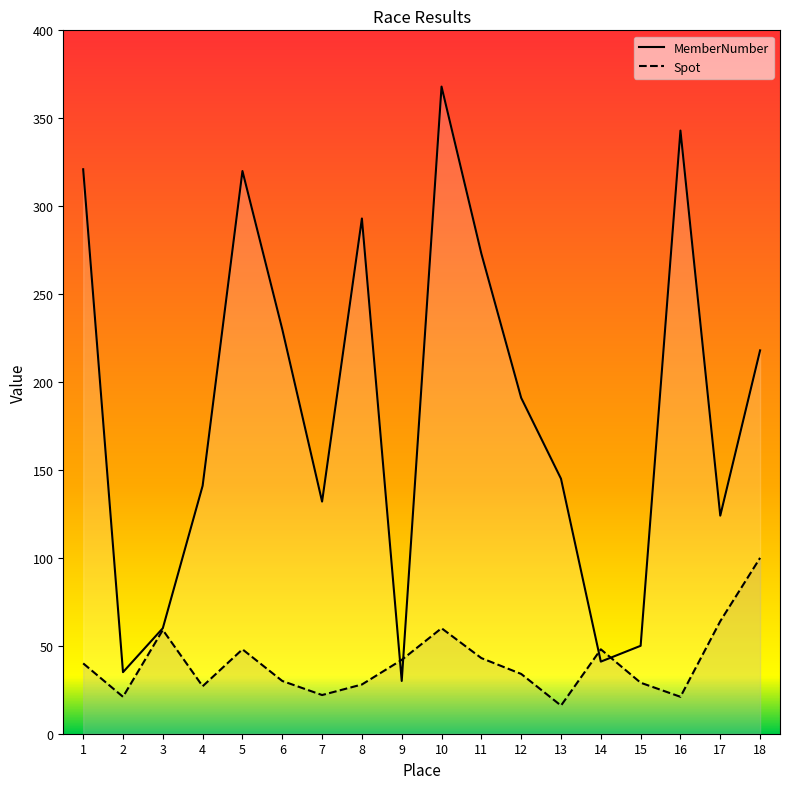

In MemberNumber, how many points are lower than both neighbors (excluding endpoints)?

5